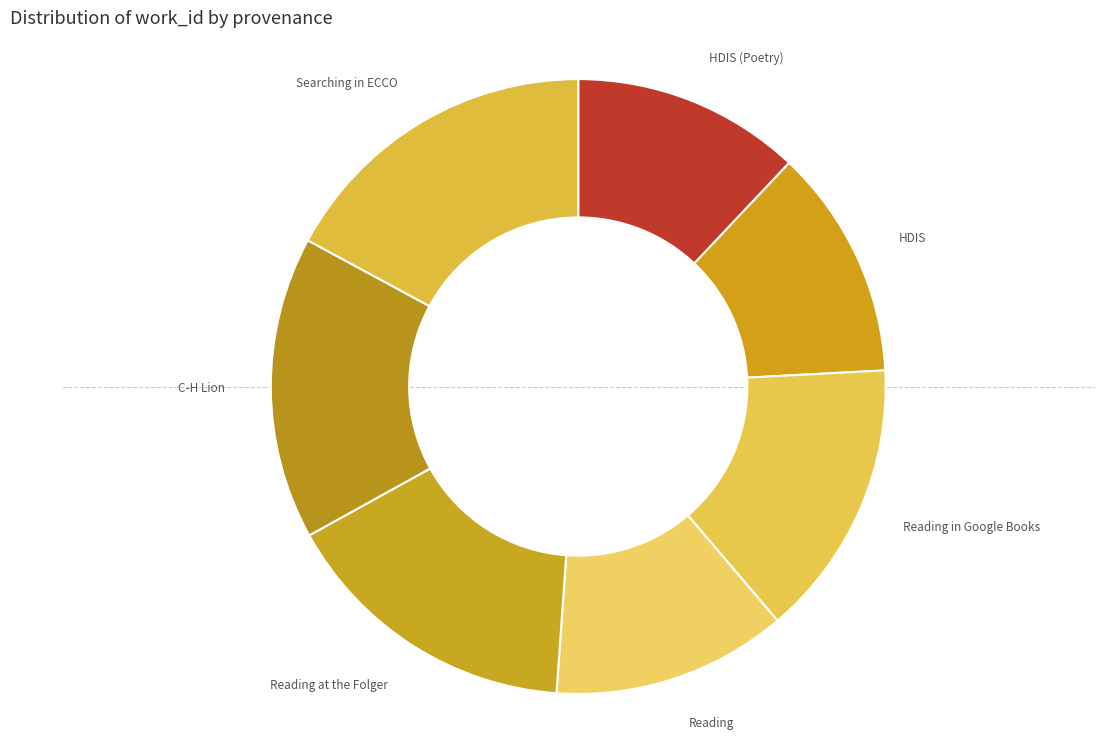

What is the largest slice in the pie chart?

Searching in ECCO